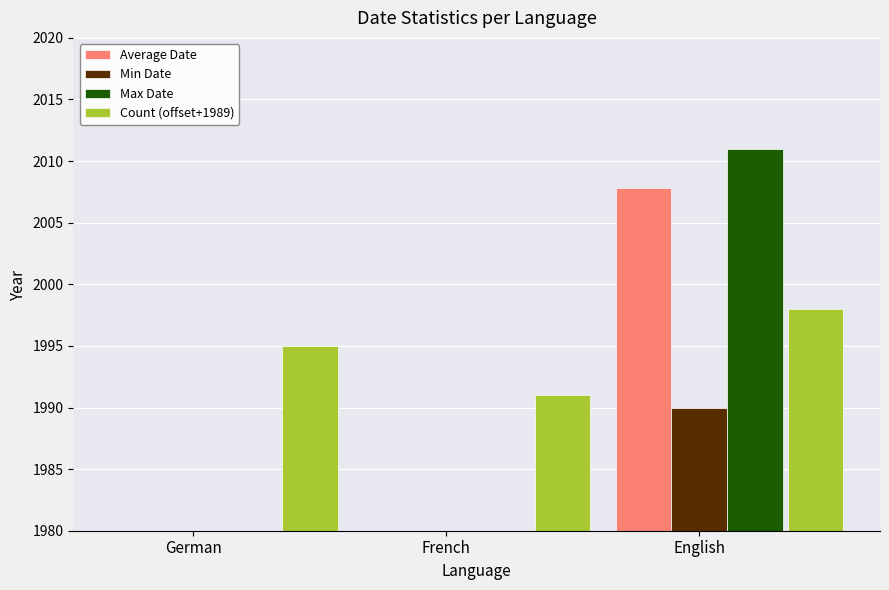

At which label is Average Date closest to 1956?

French